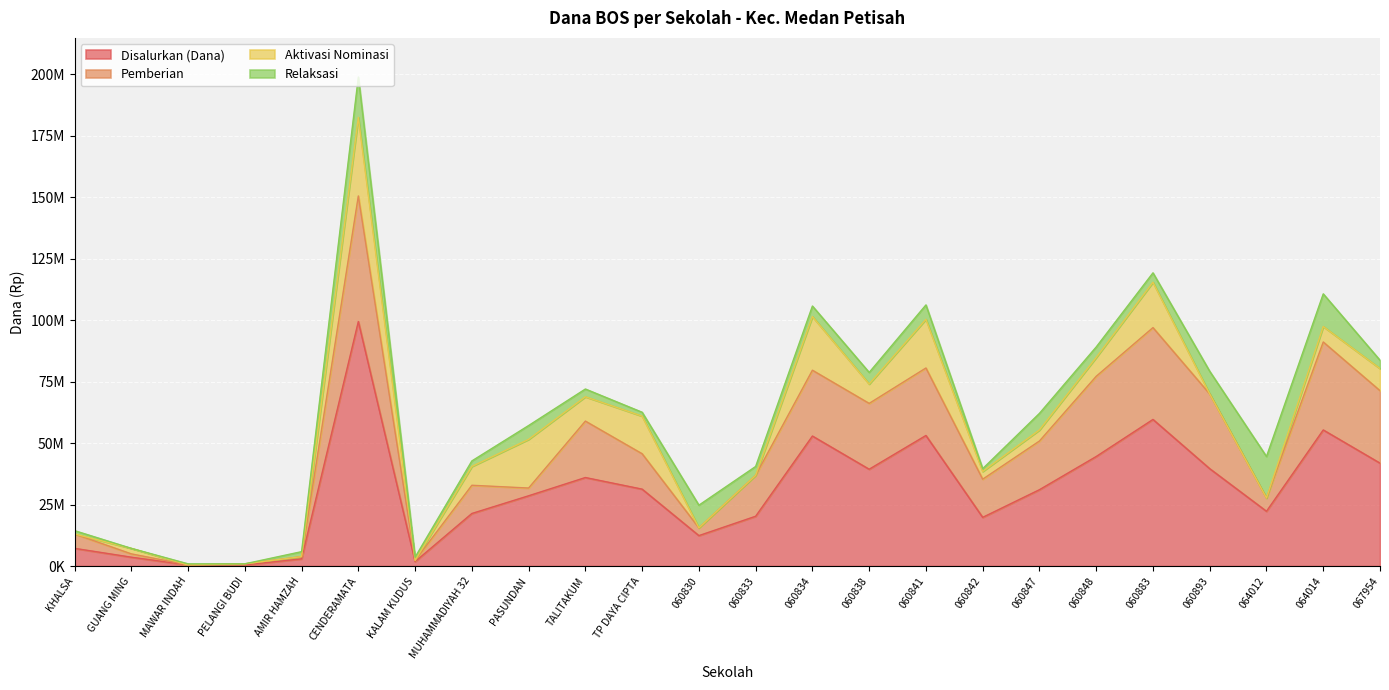

At which label is Pemberian closest to 25537500?

060834